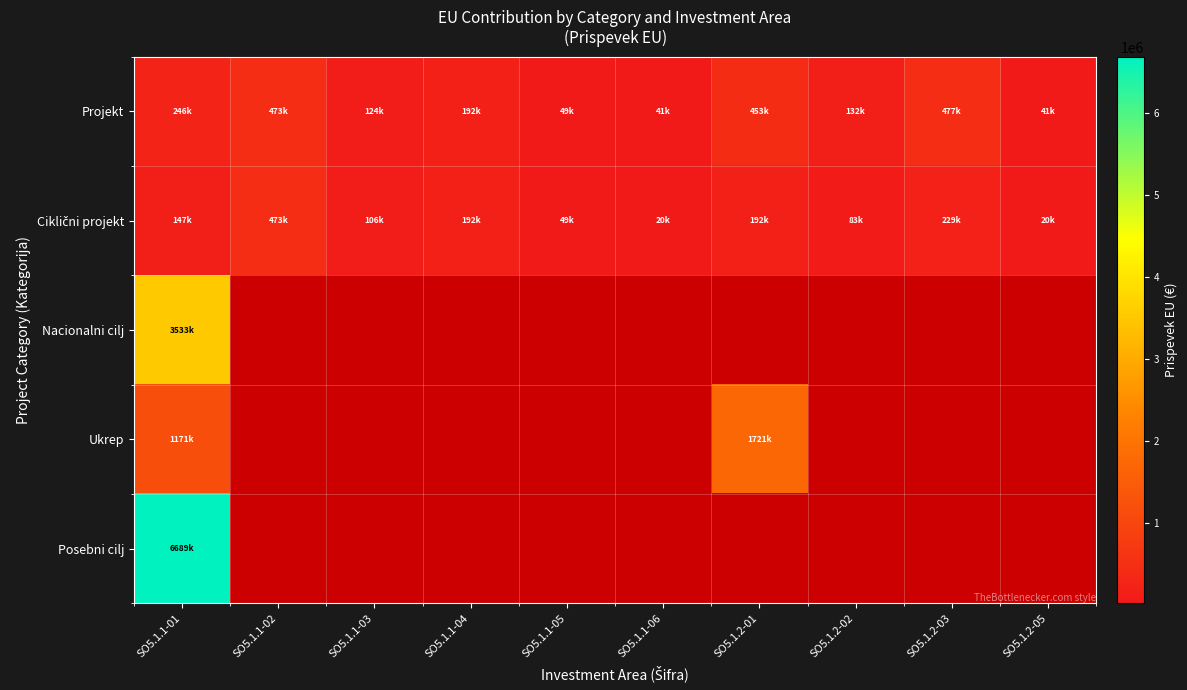

What is the minimum value for Projekt?

40950.0